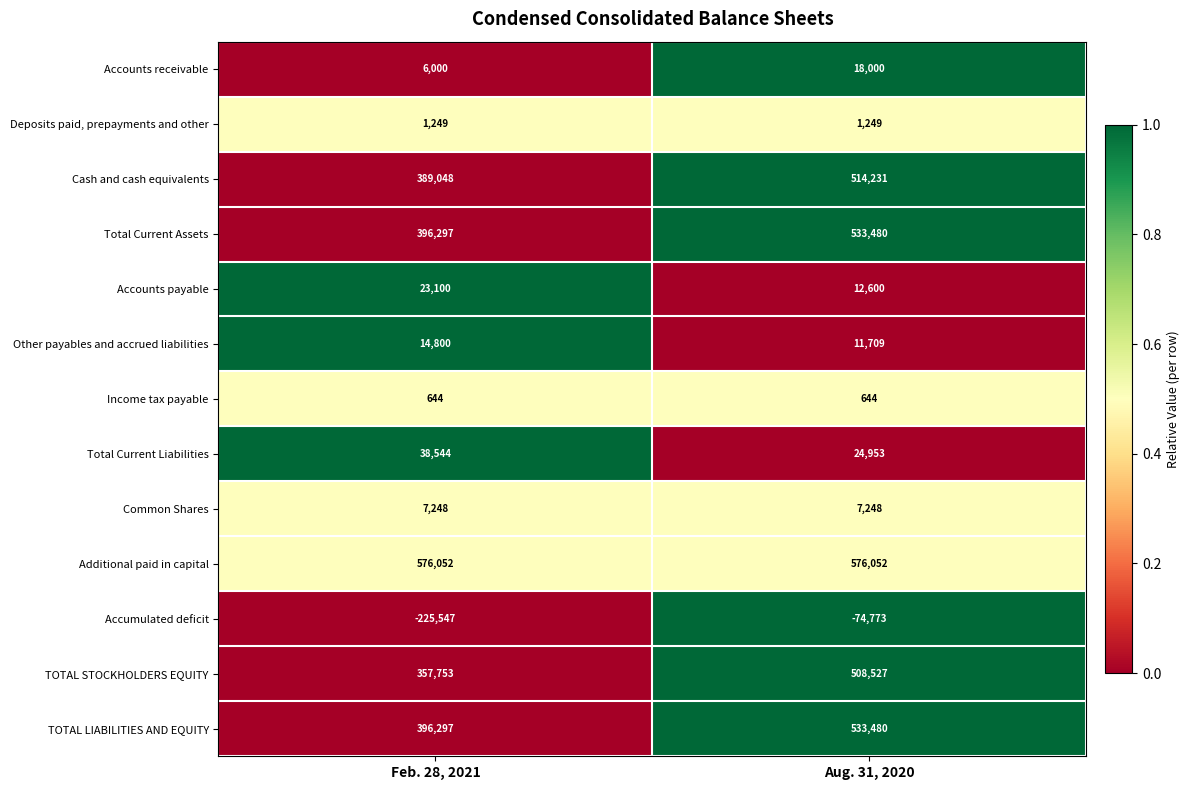

Which category has the lowest value across all series?

Feb. 28, 2021